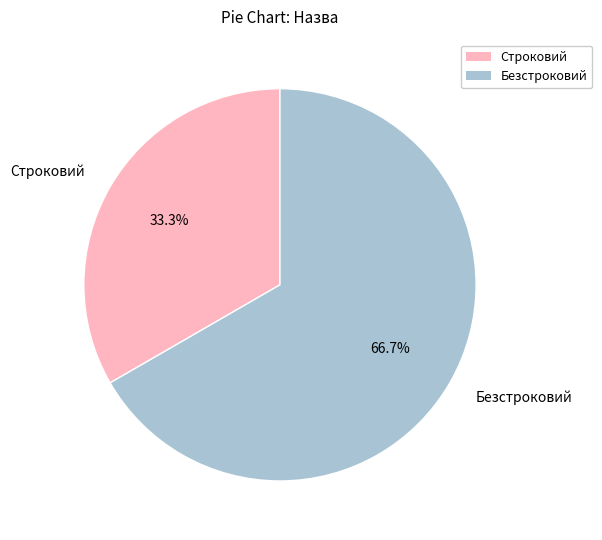

What percentage do Строковий and Безстроковий together represent?

100.0%